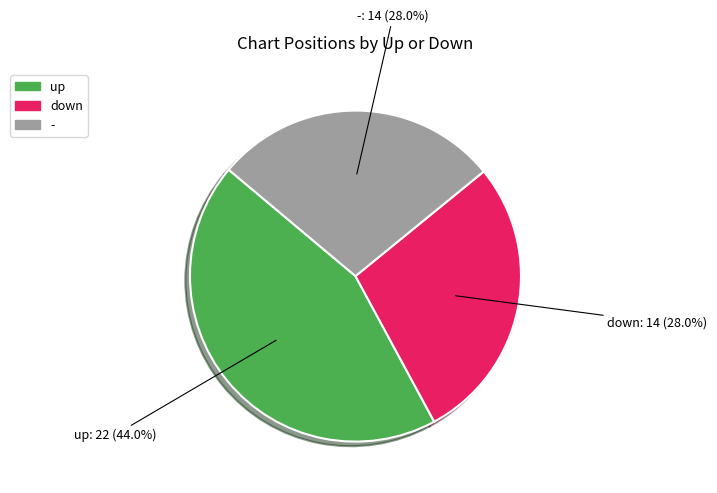

Count the number of slices in the pie.

3